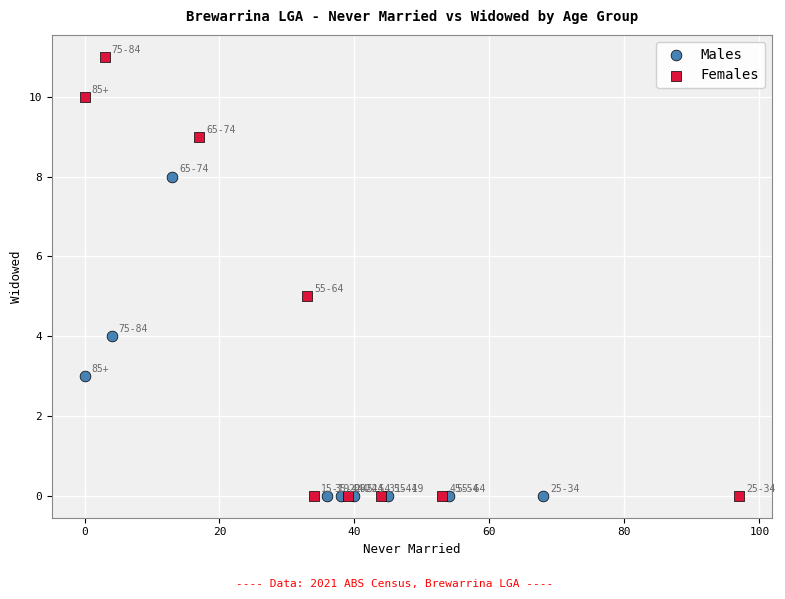

Which series has the widest spread of Y values?

Females